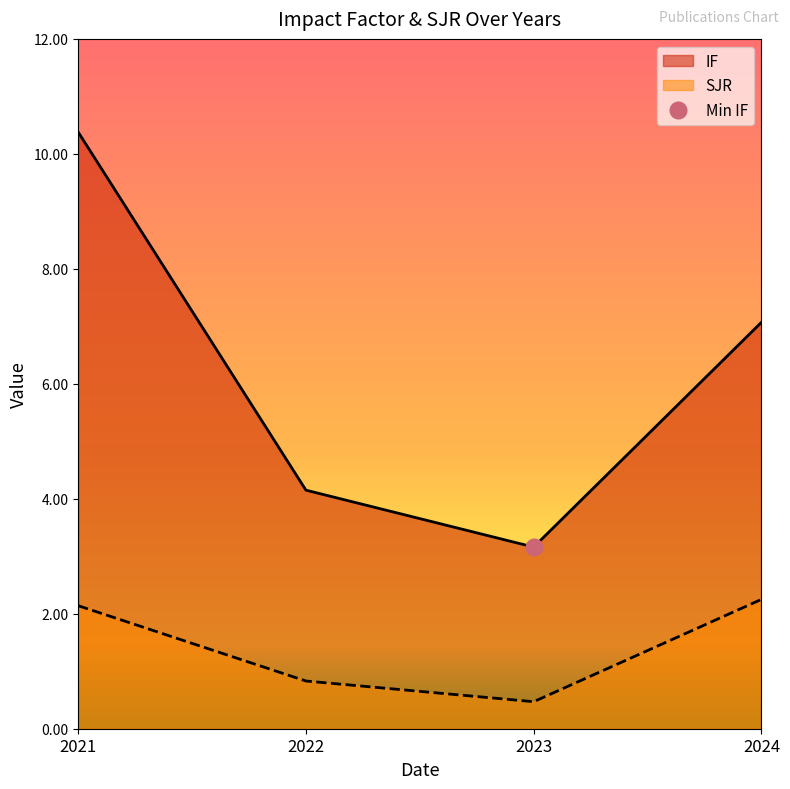

What value does the IF series have at 2022?

4.2